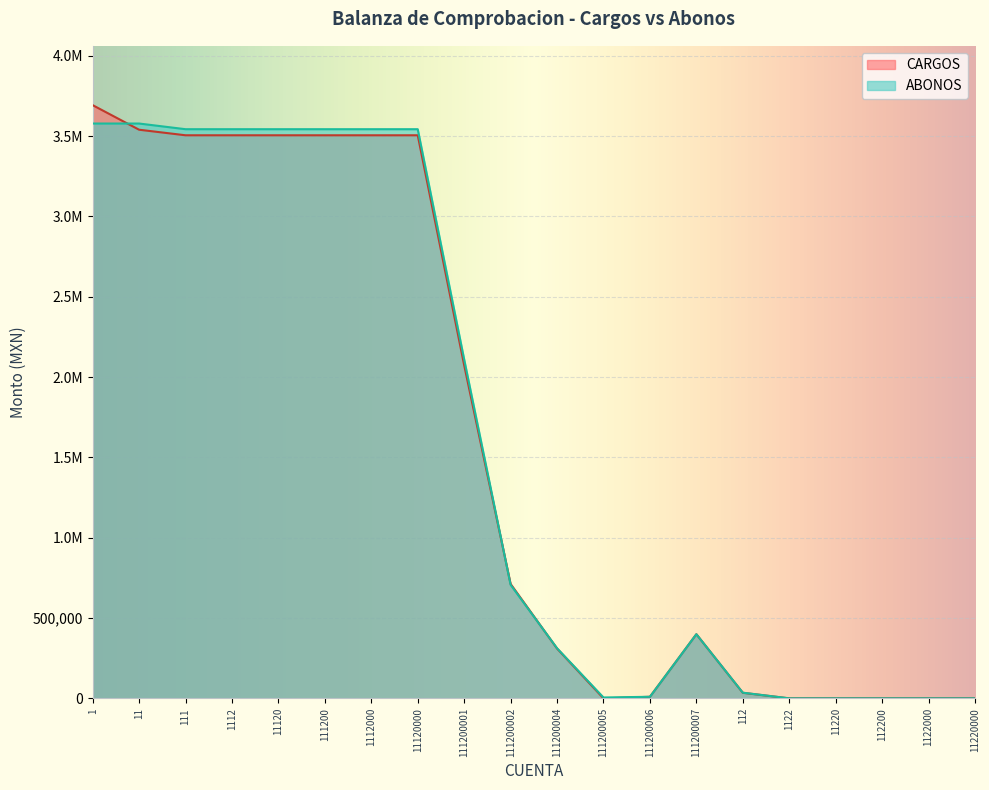

At which category does the chart reach its minimum across all series?

111200005